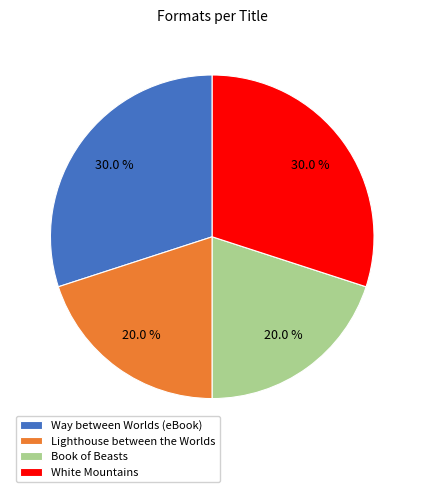

To the nearest percent, what is the difference between the largest and smallest slice percentages?

10%